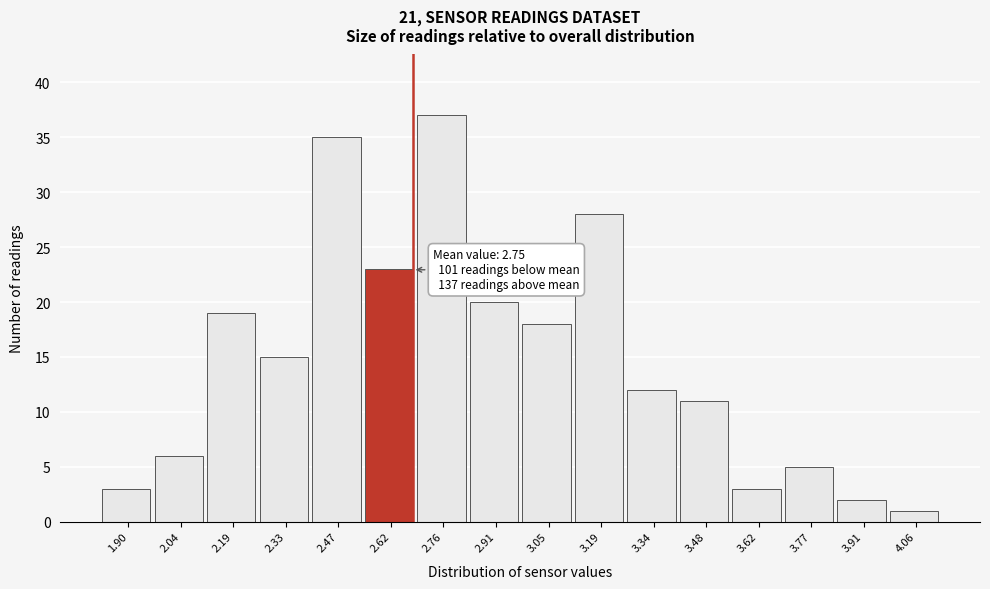

Reading left to right, list all the values displayed in this chart.

3	6	19	15	35	23	37	20	18	28	12	11	3	5	2	1